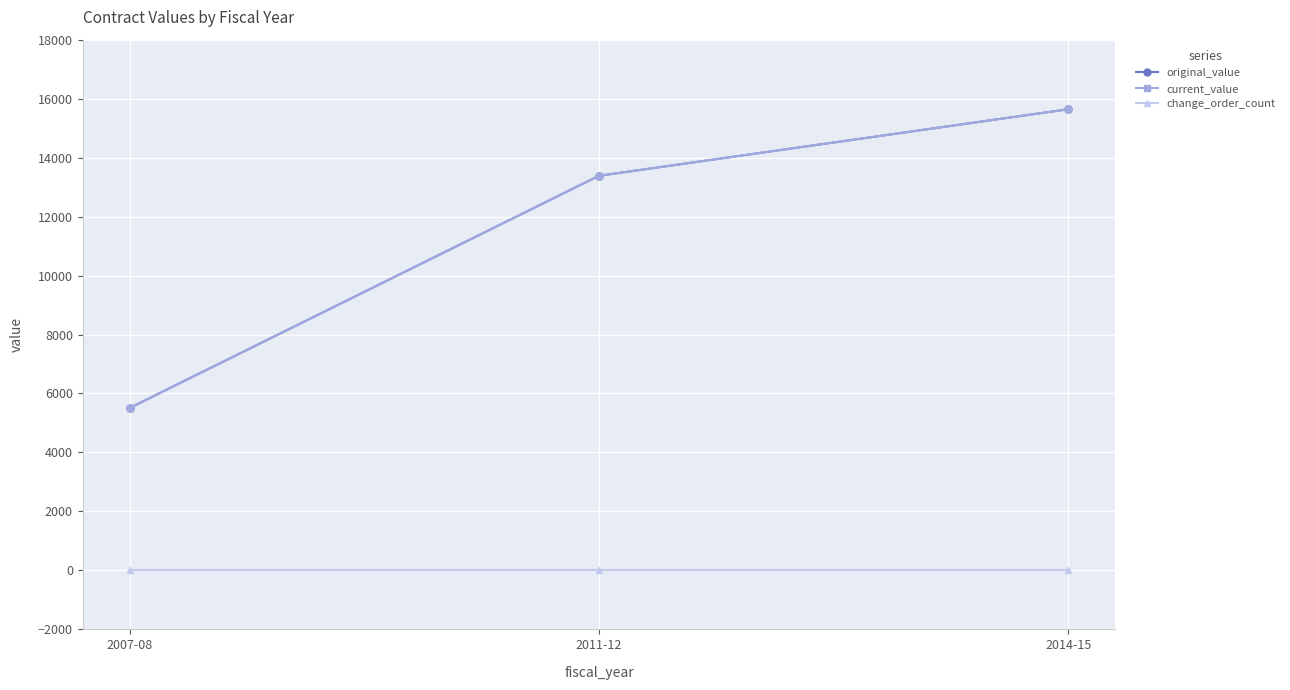

At which category is the sum across all series the highest?

2014-15